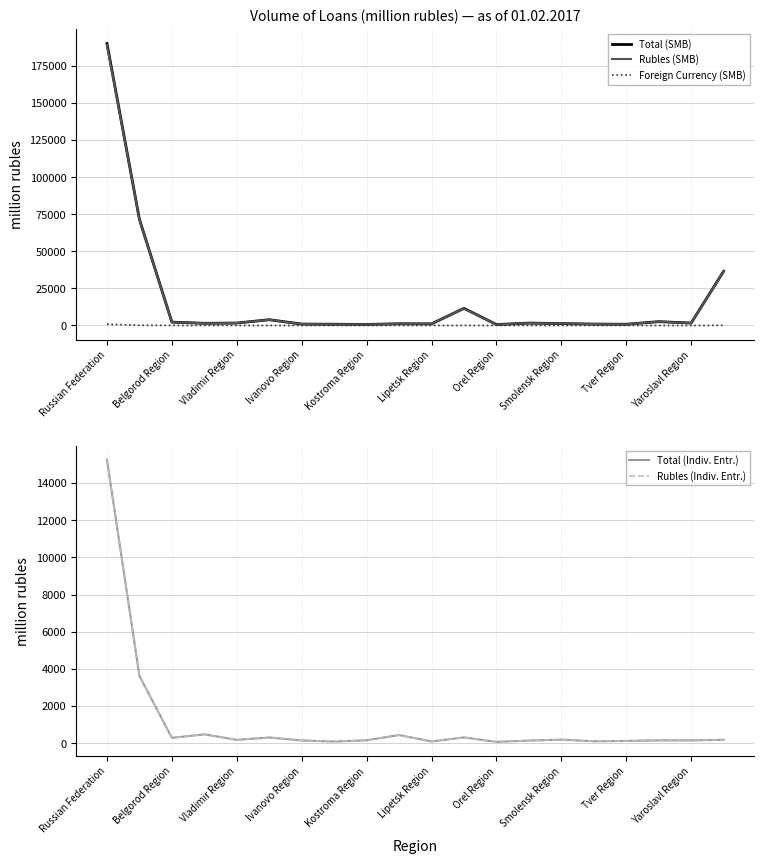

In Rubles (Indiv. Entr.), how many points are higher than both neighbors (excluding endpoints)?

6